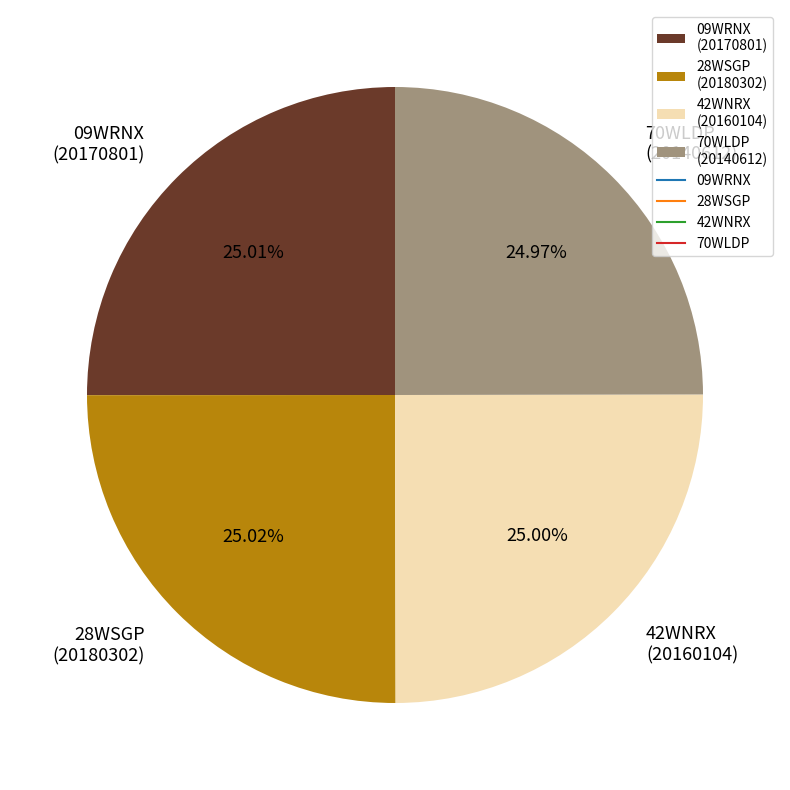

What percentage is the 09WRNX slice, to the nearest percent?

25%